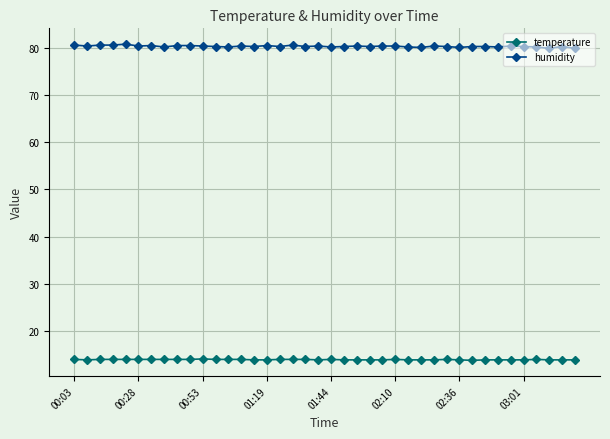

Count the number of data series in this chart.

2